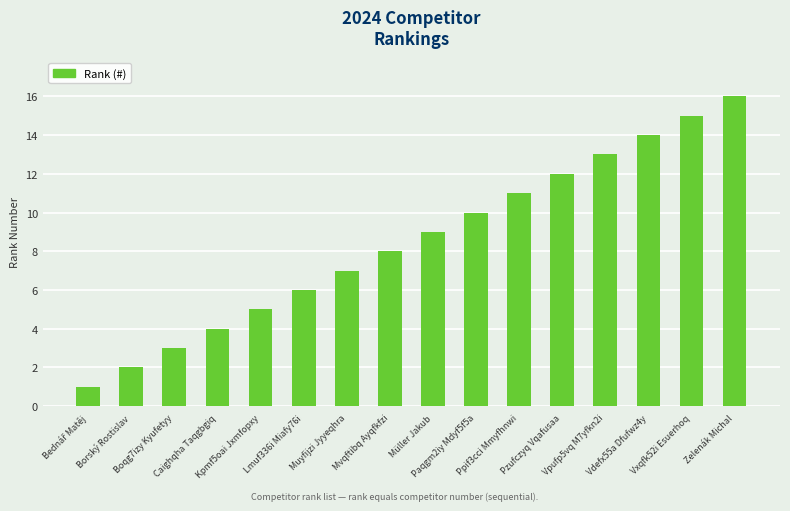

Reading left to right, list all the values displayed in this chart.

1	2	3	4	5	6	7	8	9	10	11	12	13	14	15	16